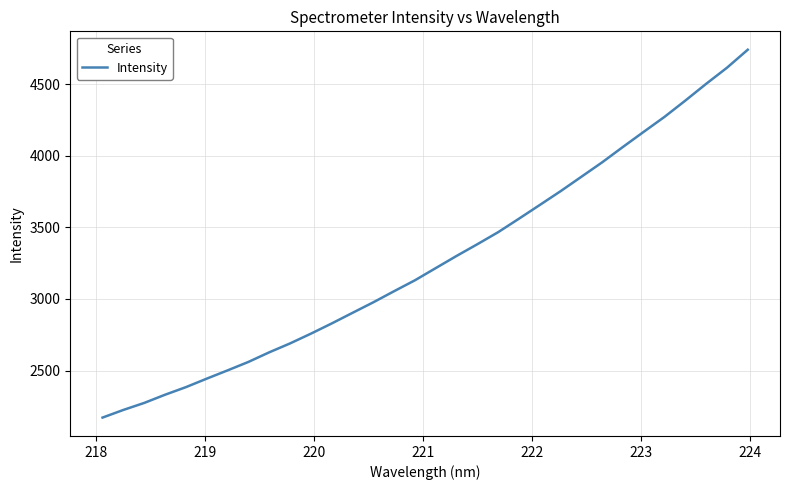

What is the greatest value displayed?

4739.2